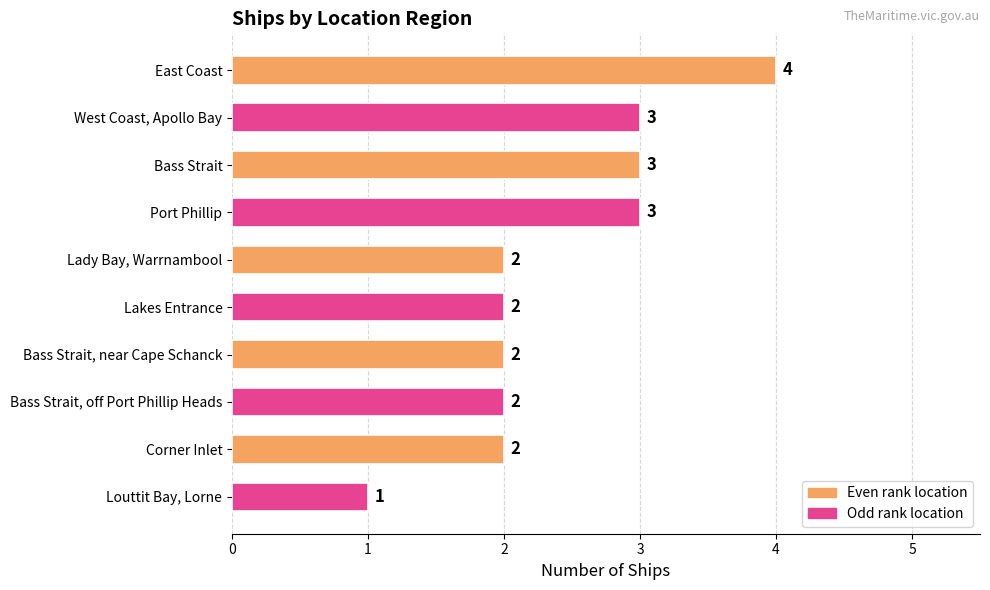

How many bars are there in total?

10